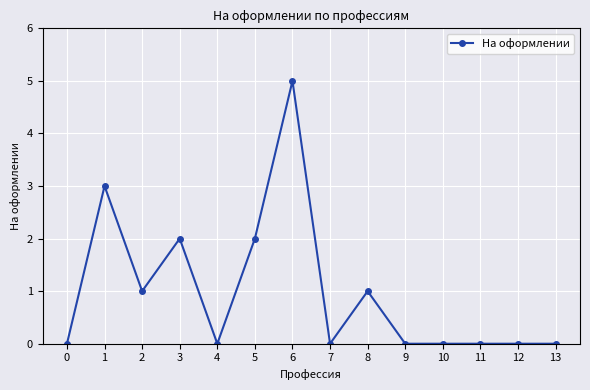

Reading right to left, list all the values displayed in this chart.

13=0	12=0	11=0	10=0	9=0	8=1	7=0	6=5	5=2	4=0	3=2	2=1	1=3	0=0